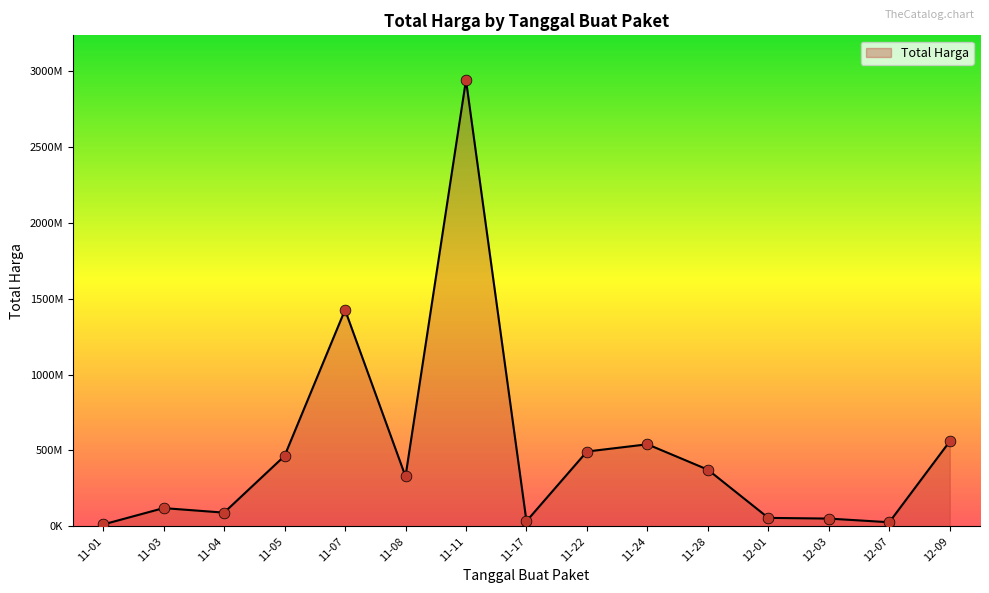

Is this an area chart (filled region under the line)?

Yes